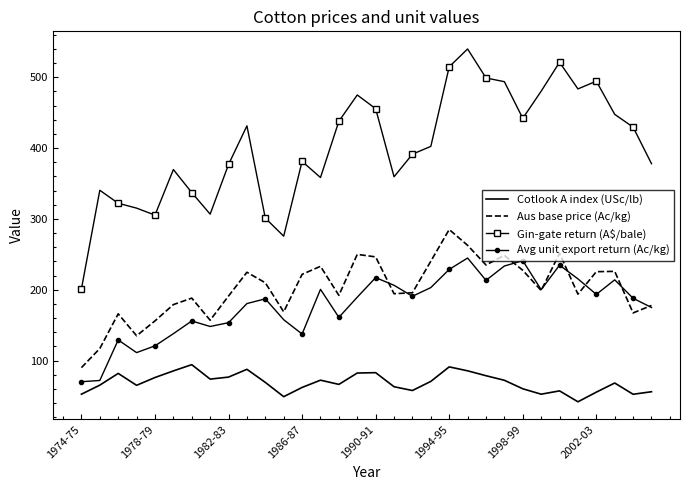

Which series has the largest total across all categories?

Gin-gate return (A$/bale)